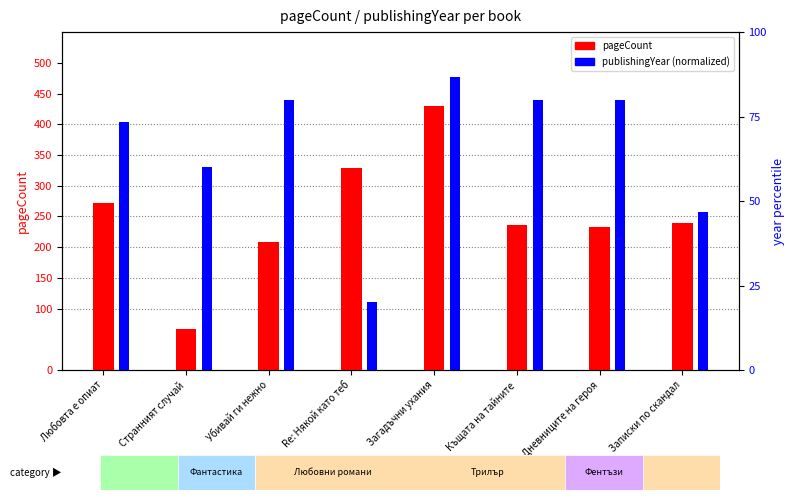

Reading left to right, what are all the values shown in this chart?

pageCount: Любовта е опиат=272.0	Странният случай=66.0	Убивай ги нежно=208.0	Re: Някой като теб=328.0	Загадъчни ухания=430.0	Къщата на тайните=236.0	Дневниците на героя=232.0	Записки по скандал=240.0
publishingYear (norm): Любовта е опиат=73.3	Странният случай=60.0	Убивай ги нежно=80.0	Re: Някой като теб=20.0	Загадъчни ухания=86.7	Къщата на тайните=80.0	Дневниците на героя=80.0	Записки по скандал=46.7